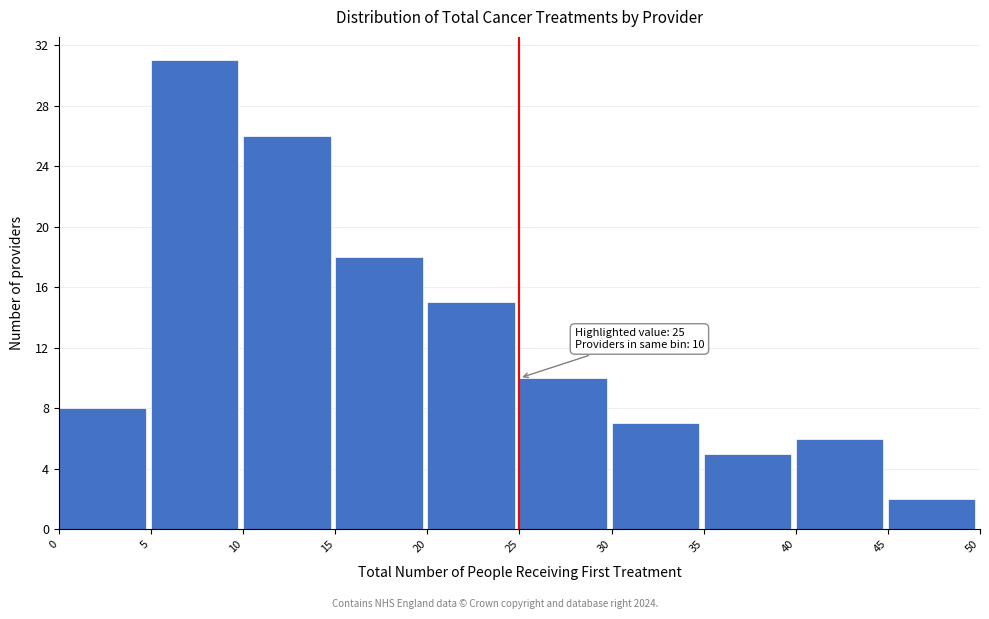

Which range on the x-axis has the tallest bar?

5 to 10